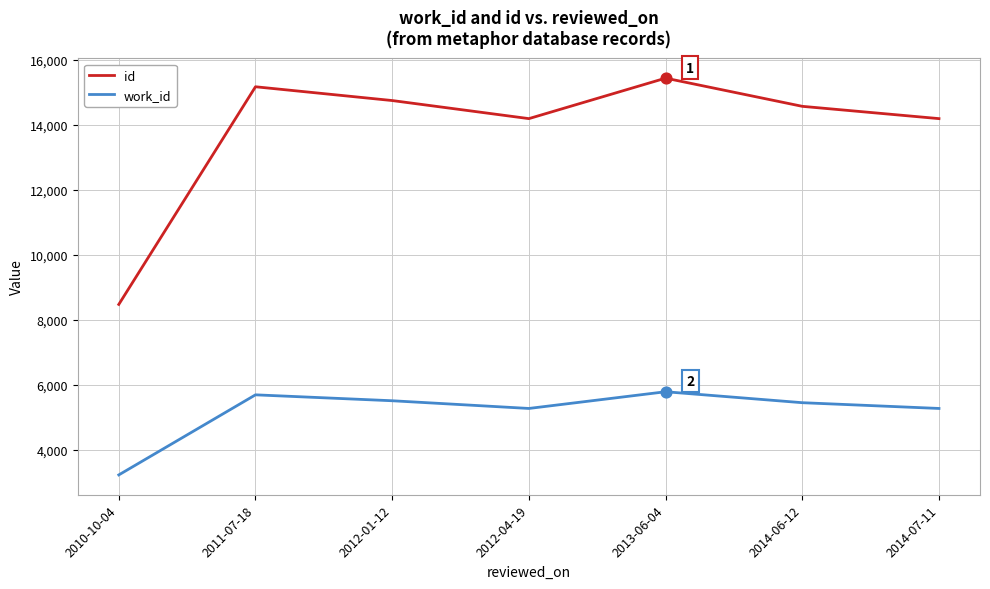

Which series has the largest total across all categories?

id